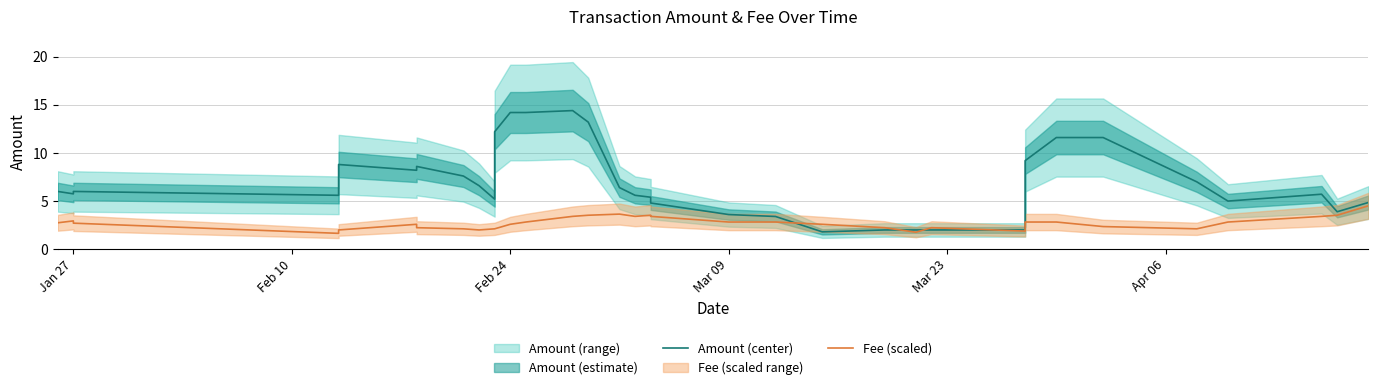

How many categories are shown in the chart?

36